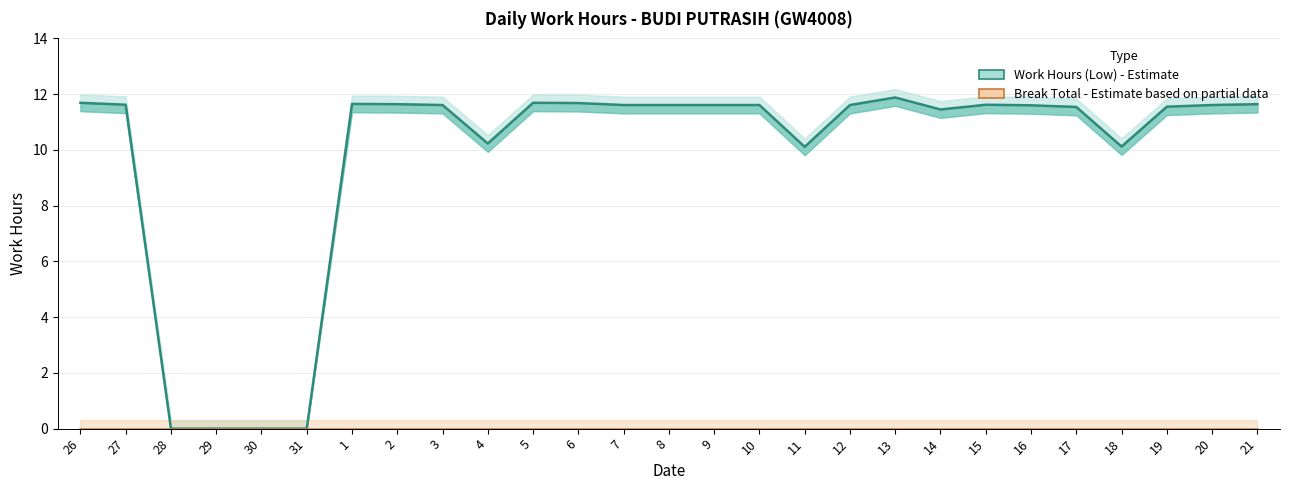

True or false: Work Hours (Low) (line) and Break Total (line) cross at least once.

False